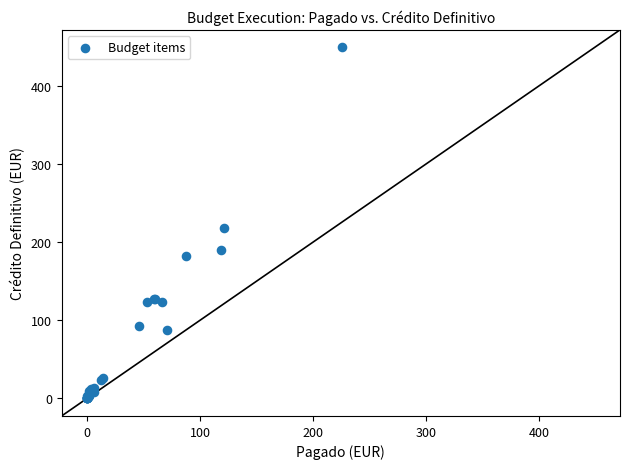

What Y value in the scatter plot is closest to 224?

218.5